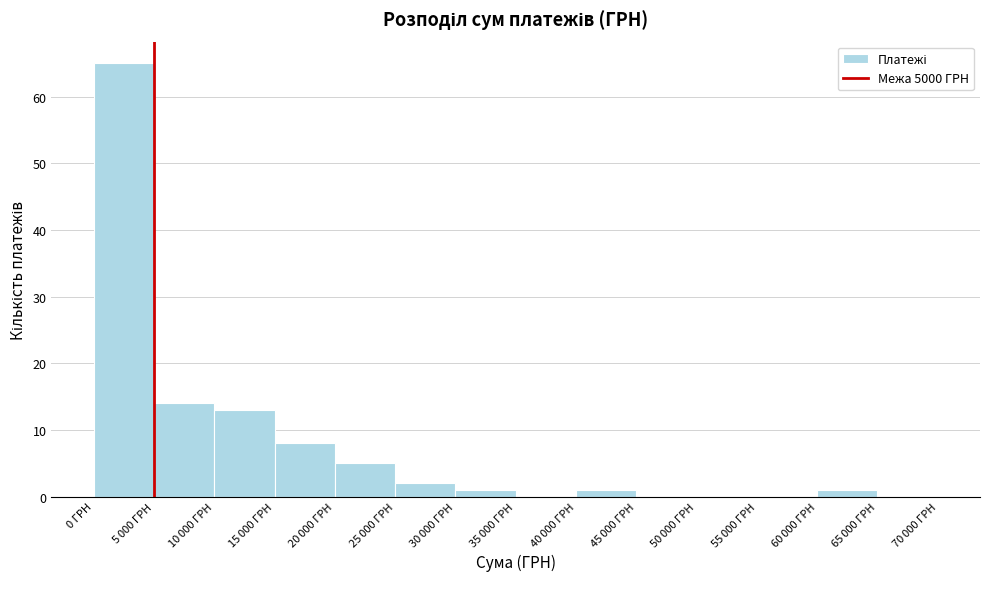

What is the sum of all values?

110